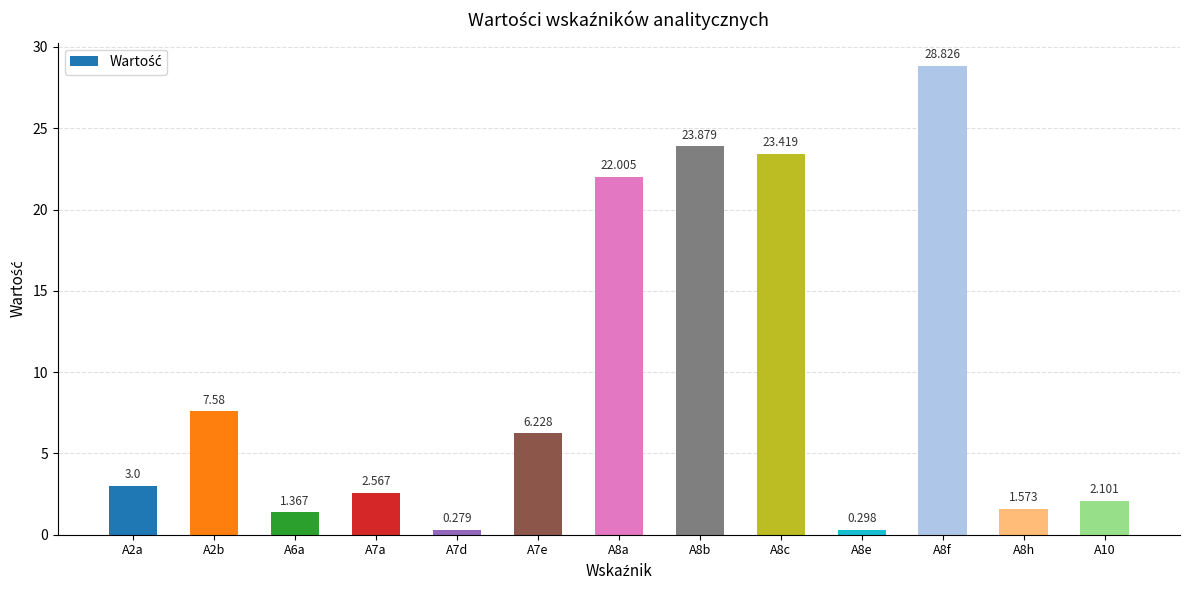

Are the bars horizontal?

No